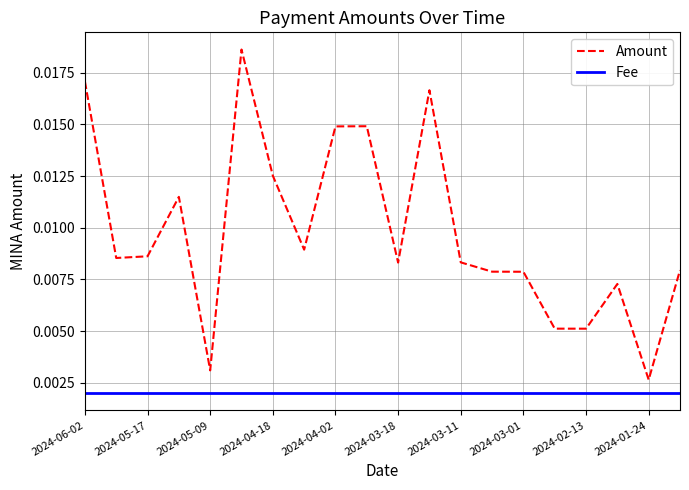

Which series has the largest total across all categories?

Amount